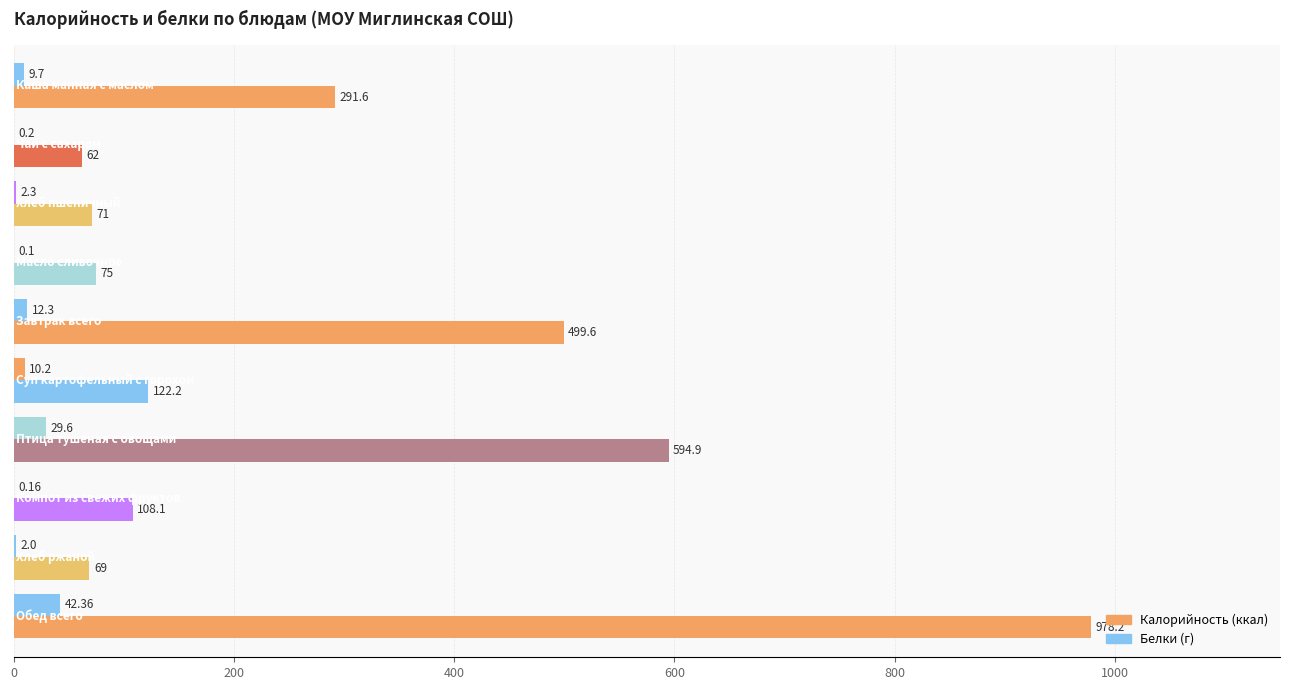

Count the number of categories in the chart.

10